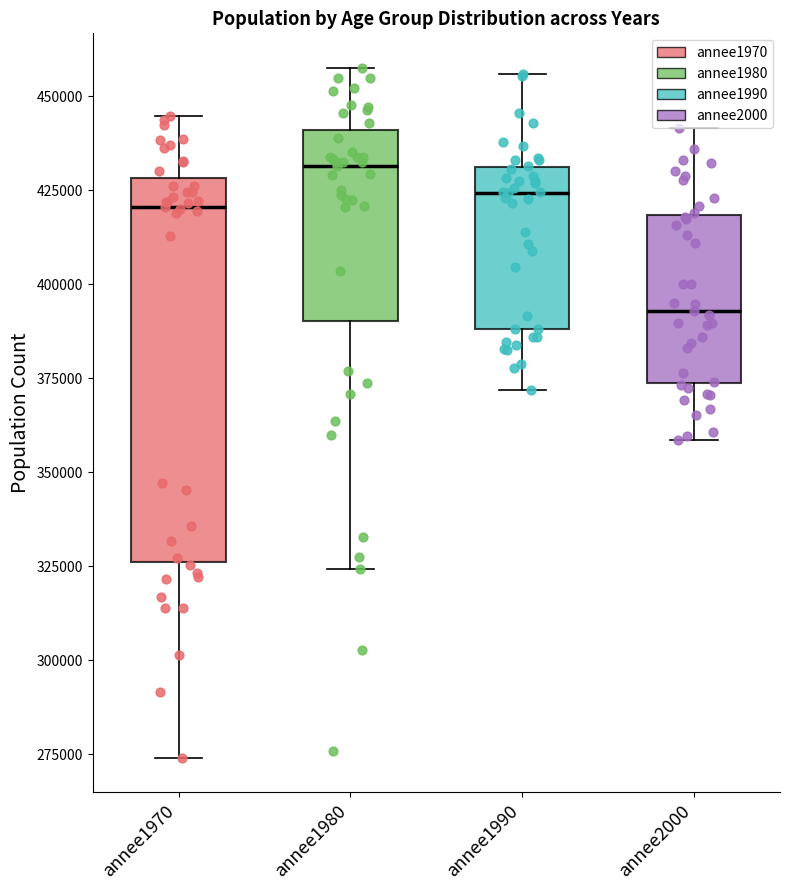

Where is the upper edge of the box for annee1980 on the y-axis? The values are not printed on the chart, so give them approximately, as read against the axis.

440000